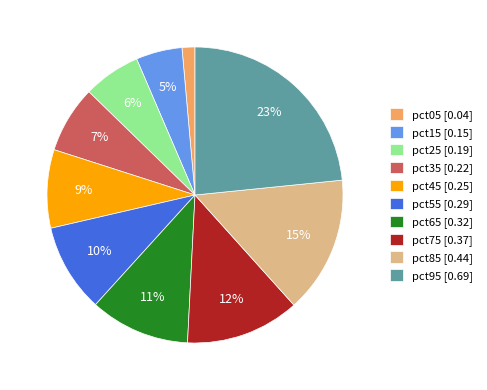

What percentage is the pct75 slice, to the nearest percent?

12%